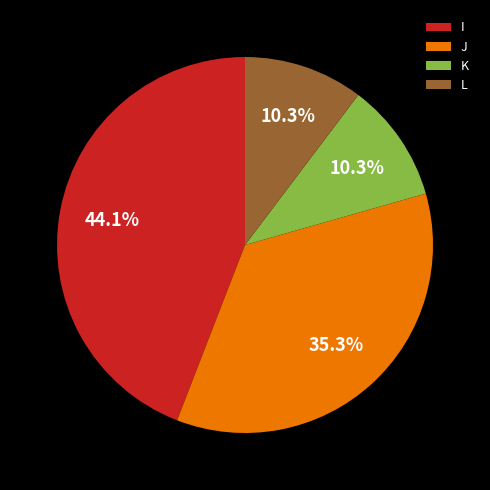

Do L and K together represent more than half of the pie?

No